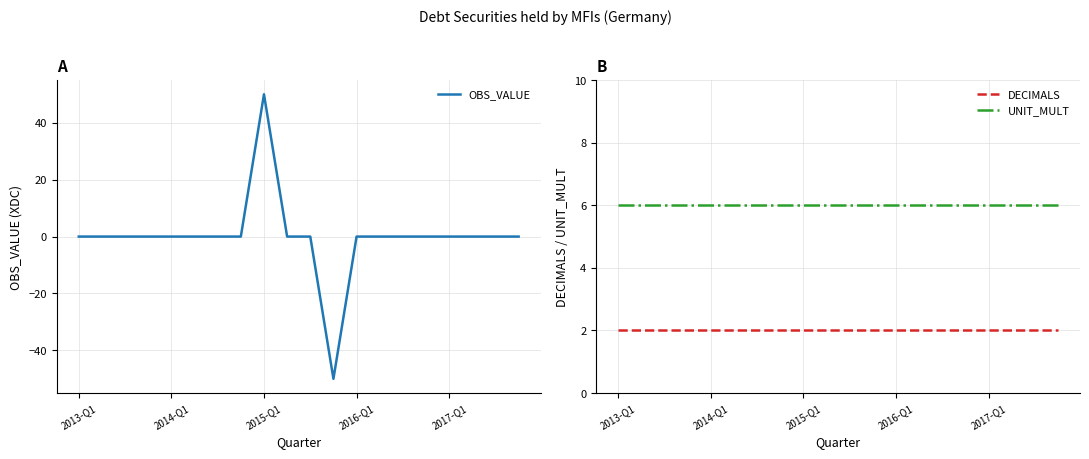

True or false: UNIT_MULT has a value of 6 at 2013-Q1.

True